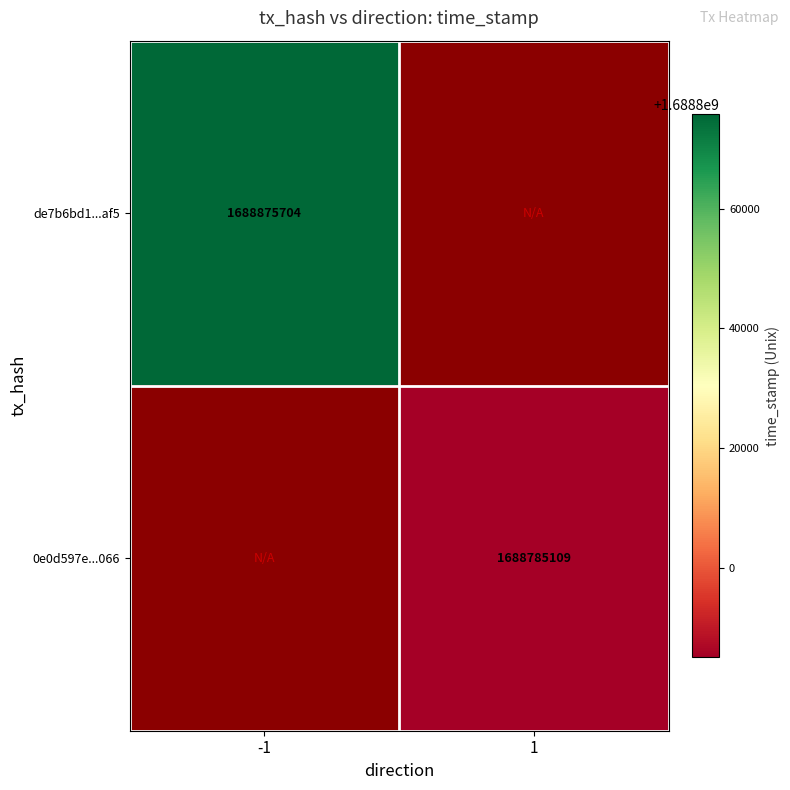

Is it true that de7b6bd1...af5 equals 2384810444 at -1?

False